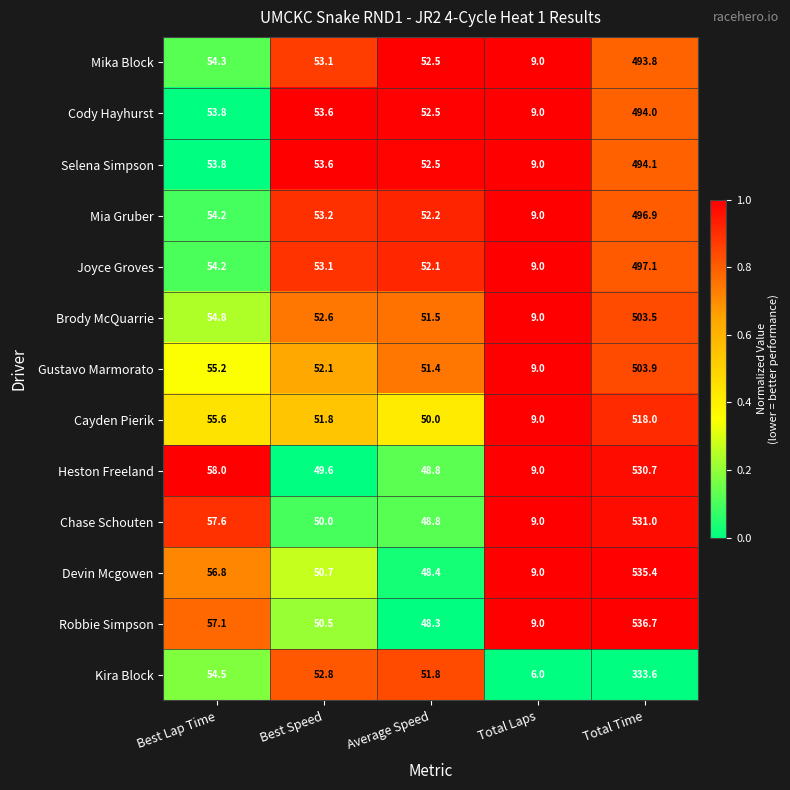

What is the sum of all Heston Freeland values?

696.1